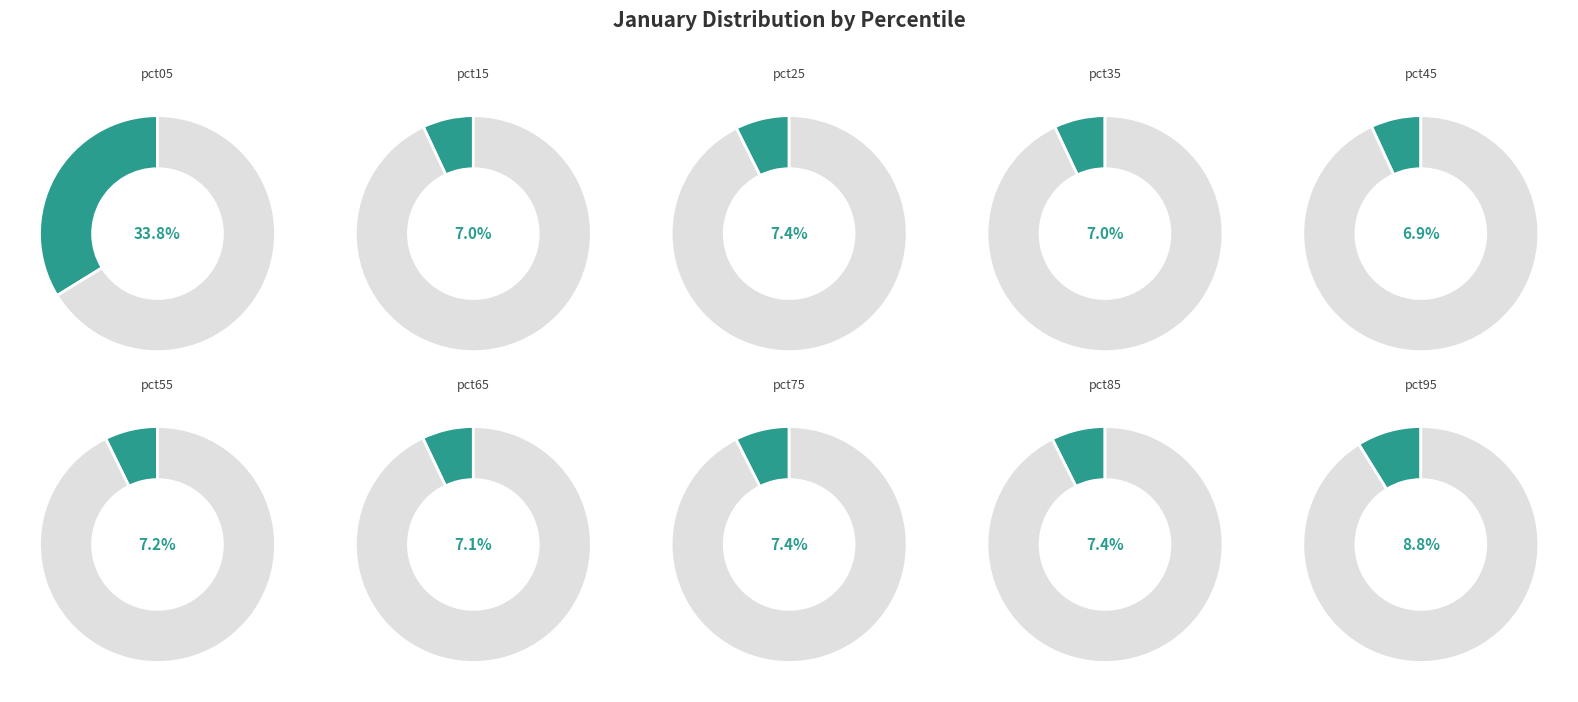

Is it true that pct35 is 18% of the pie?

False